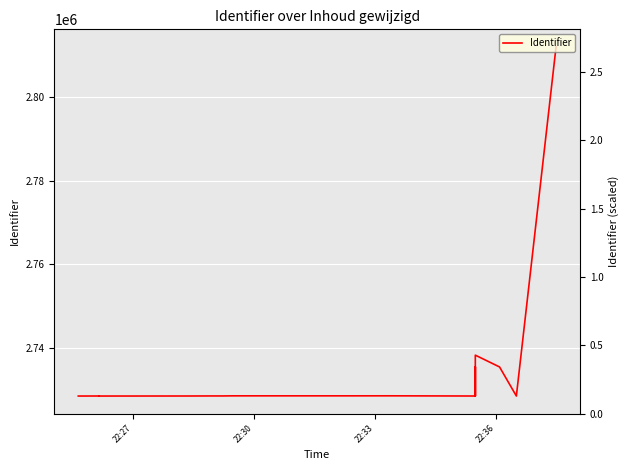

Reading left to right, extract all data points from this chart.

2728478	2728485	2728501	2728487	2728475	2728476	2728486	2728500	2728499	2728524	2728525	2728526	2728527	2728528	2728529	2728530	2728483	2735432	2728479	2735433	2735434	2735435	2735436	2738253	2735431	2728480	2811967